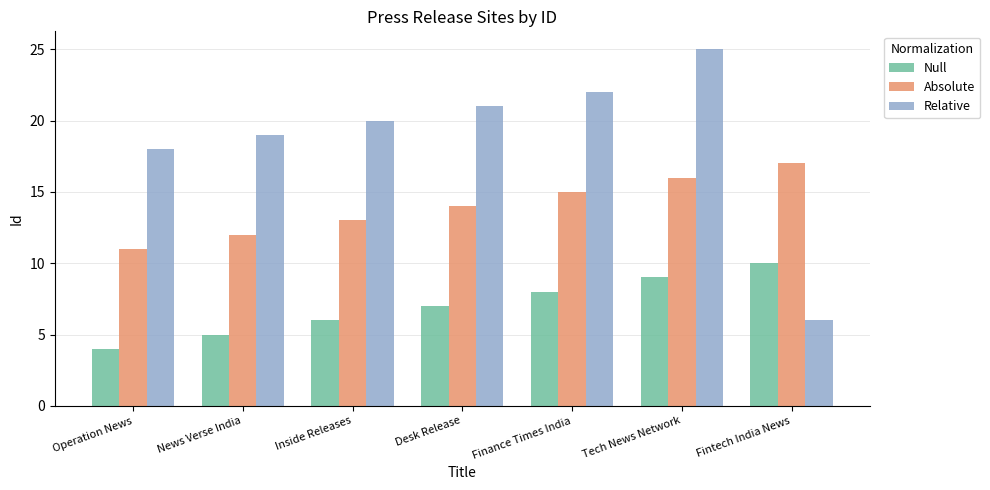

What is the value of the Null bar at the 7th from the left?

10